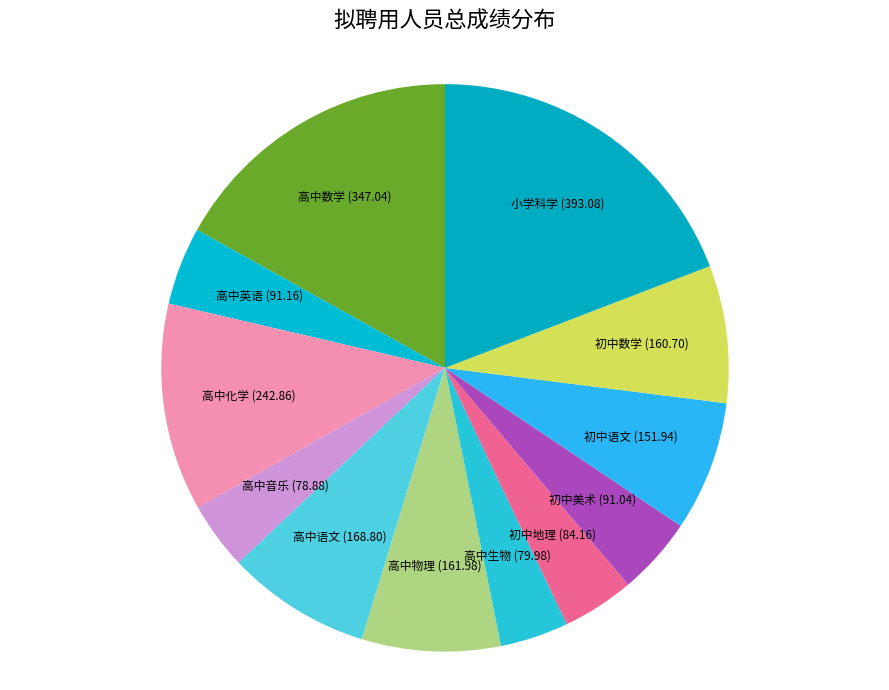

What is the ratio of the value at 小学科学 (393.08) to the value at 高中化学 (242.86)?

1.6